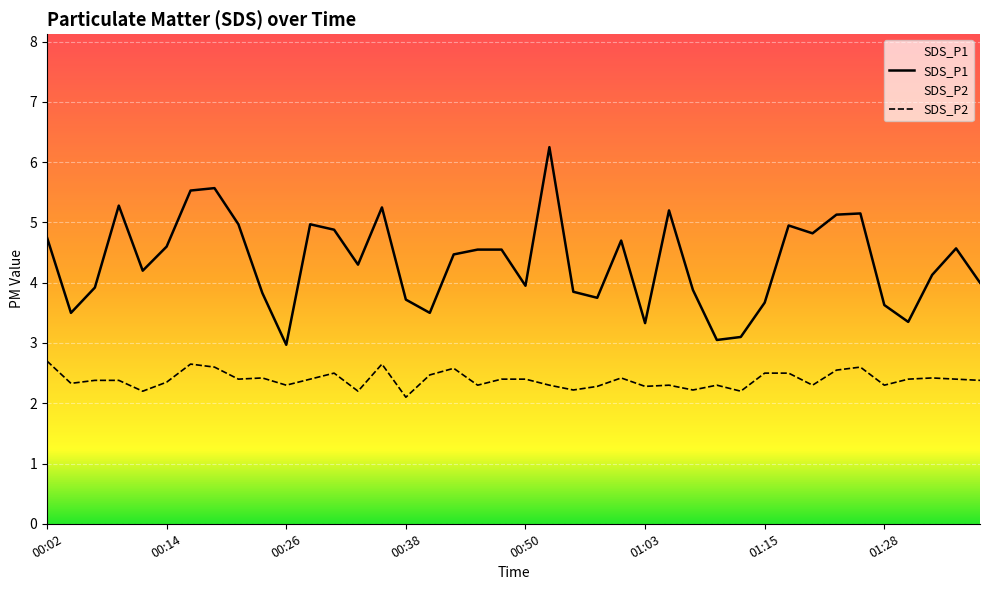

List the series in order of their peak value, lowest first.

SDS_P2, SDS_P1